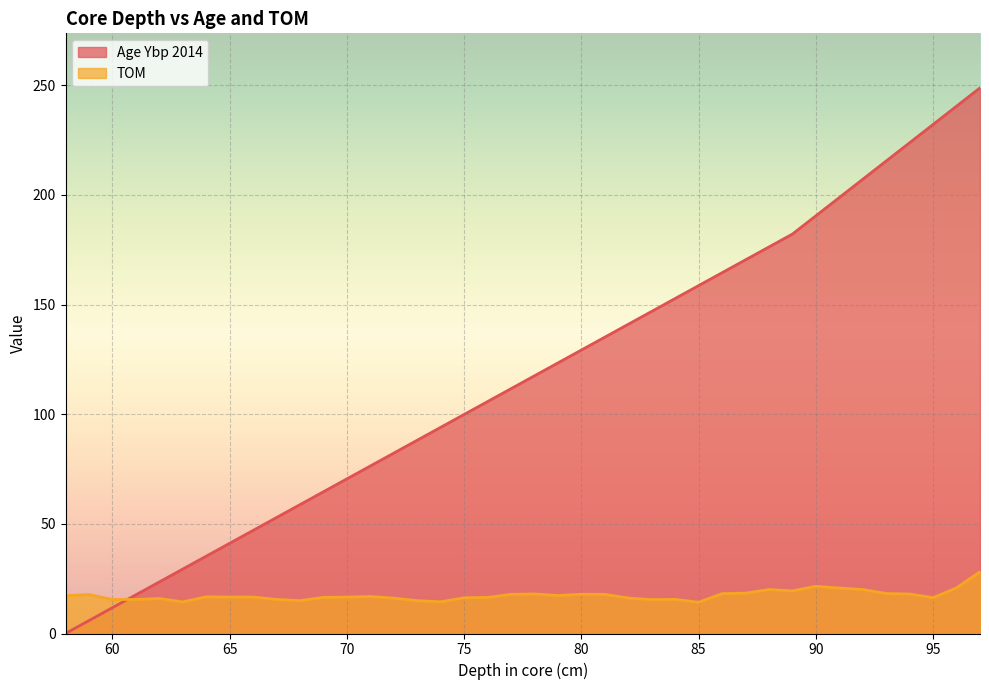

How many values in the Age Ybp 2014 series are below 117?

20